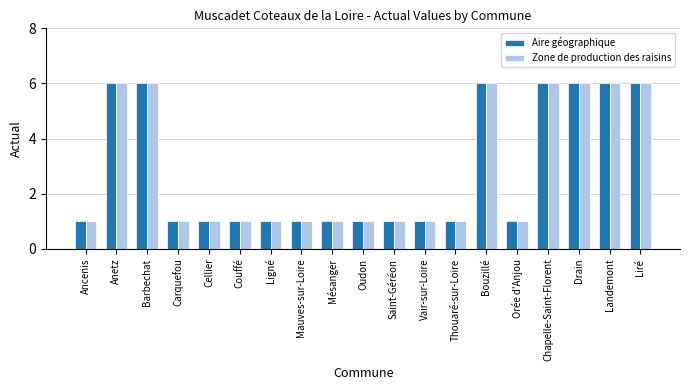

At how many categories does at least one series exceed 3?

7